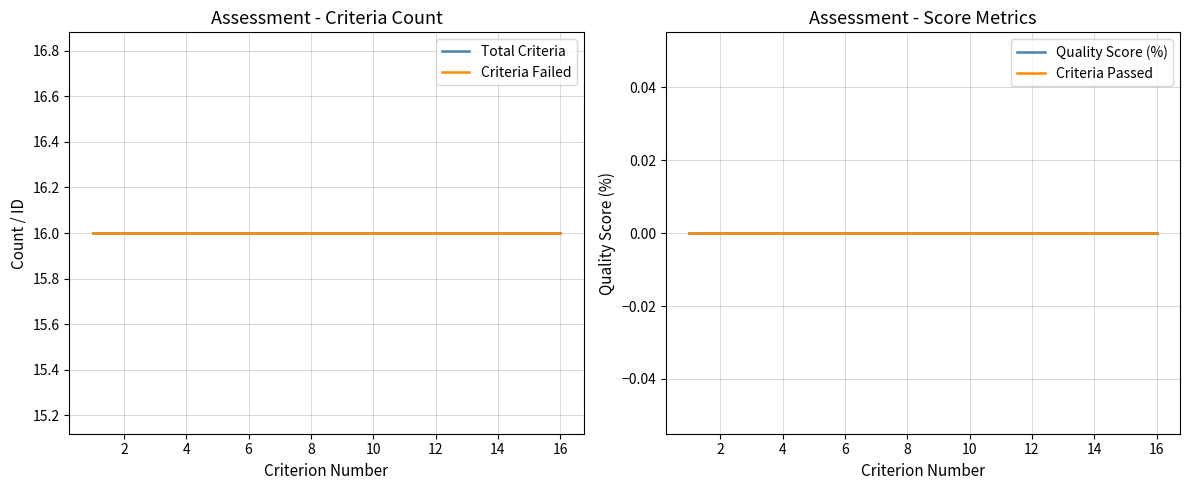

True or false: Criteria Passed and Total Criteria cross at least once.

False